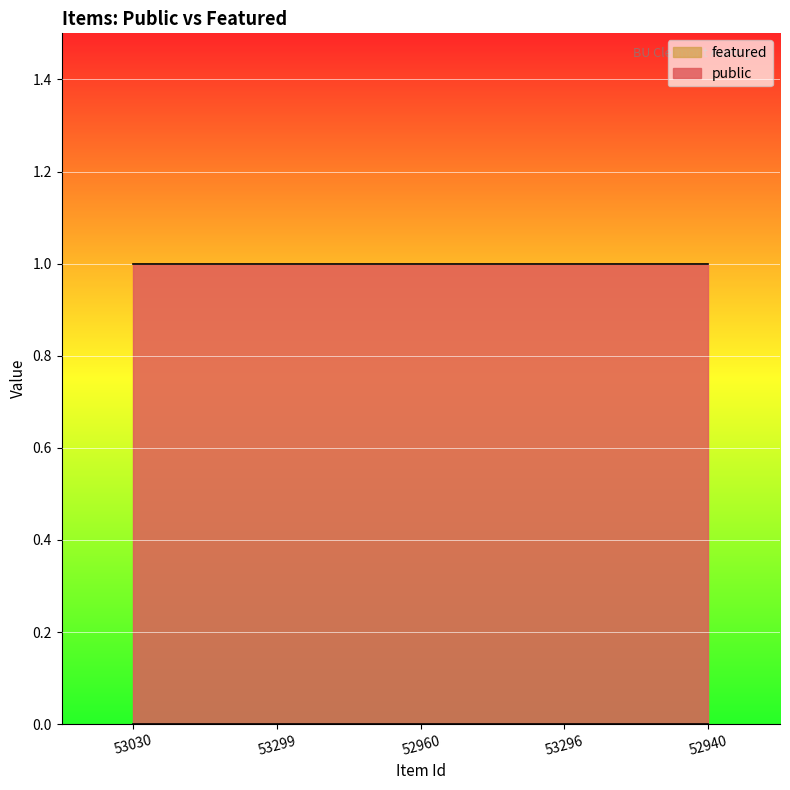

At which label is featured closest to 0?

53030